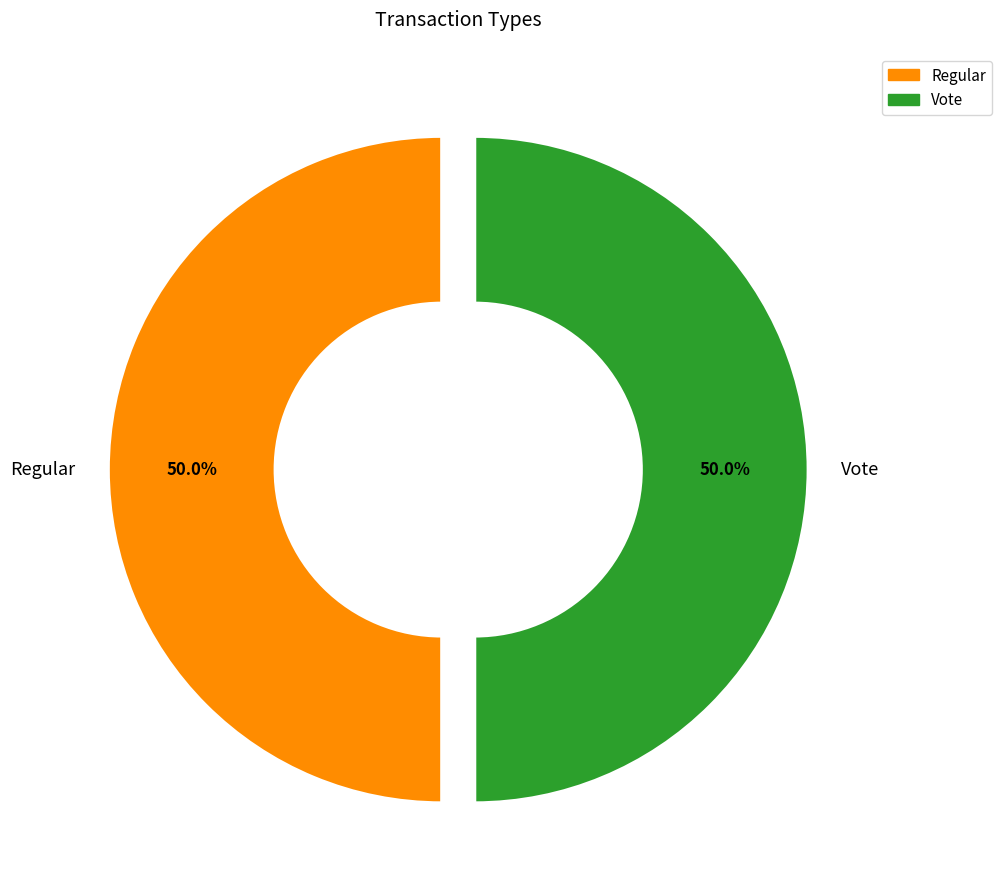

Do Vote and Regular together represent more than half of the pie?

Yes